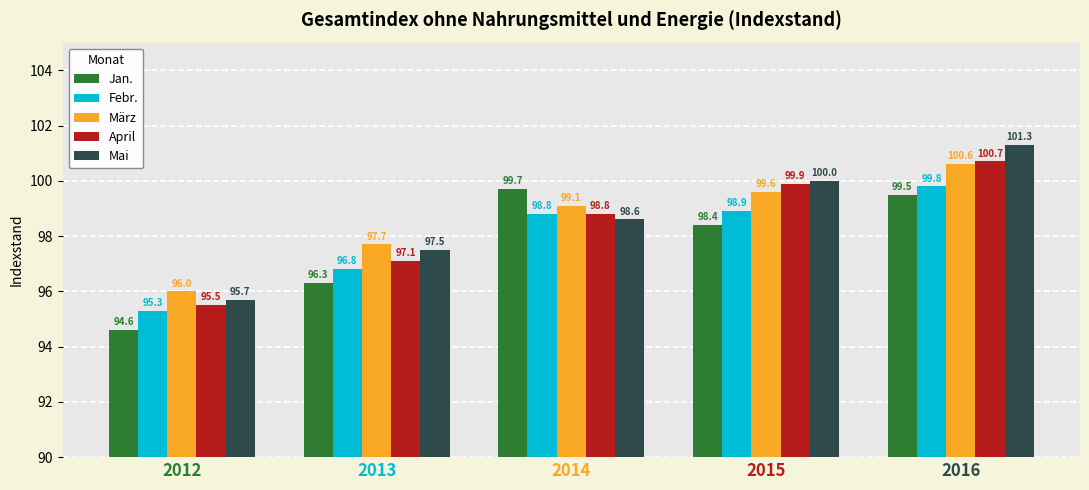

How many distinct data groups are displayed?

5